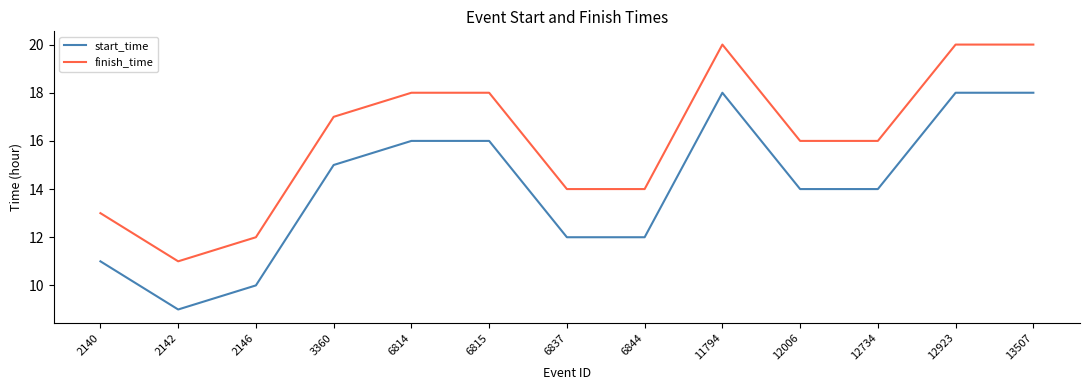

What is the sum of all start_time values?

183